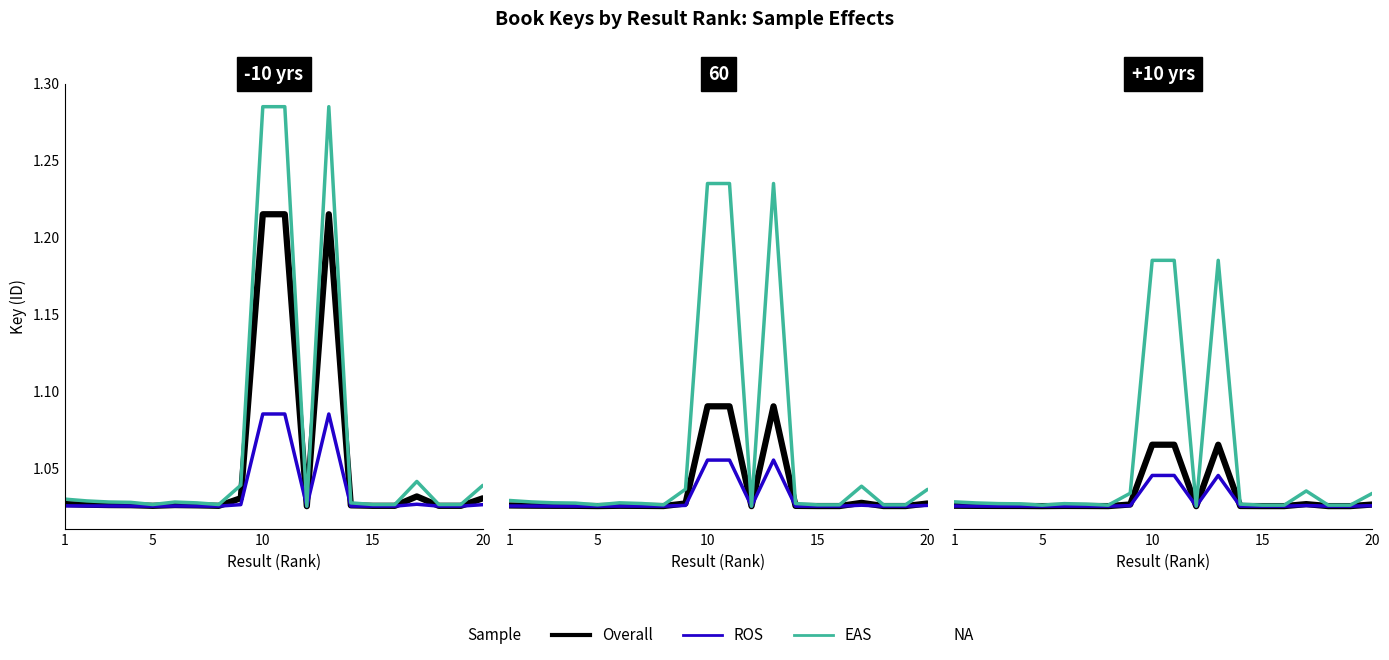

Does the chart have visible grid lines?

No